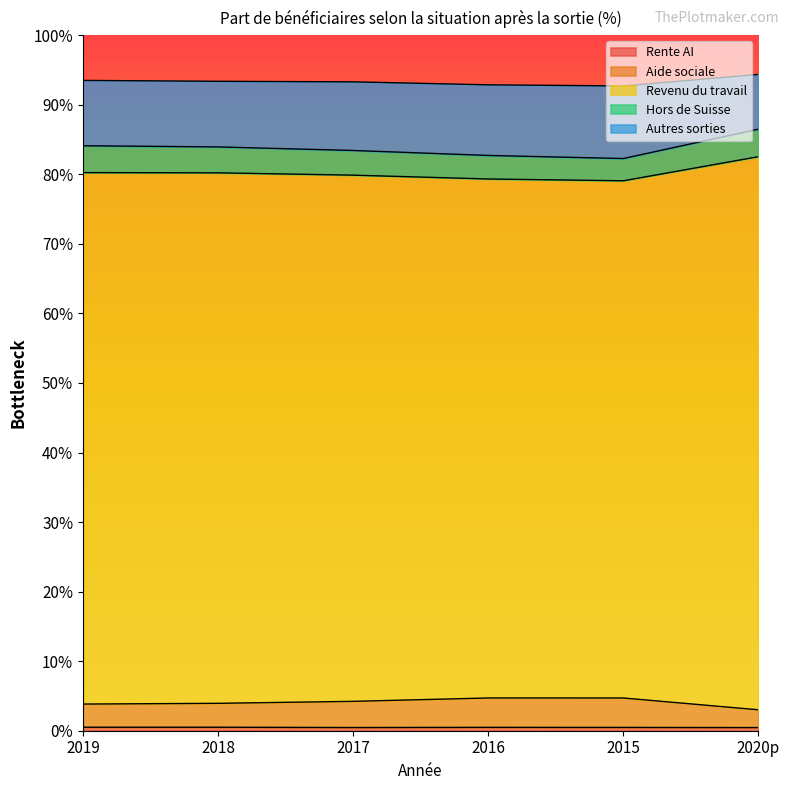

What is the highest value of the Rente AI series?

0.5